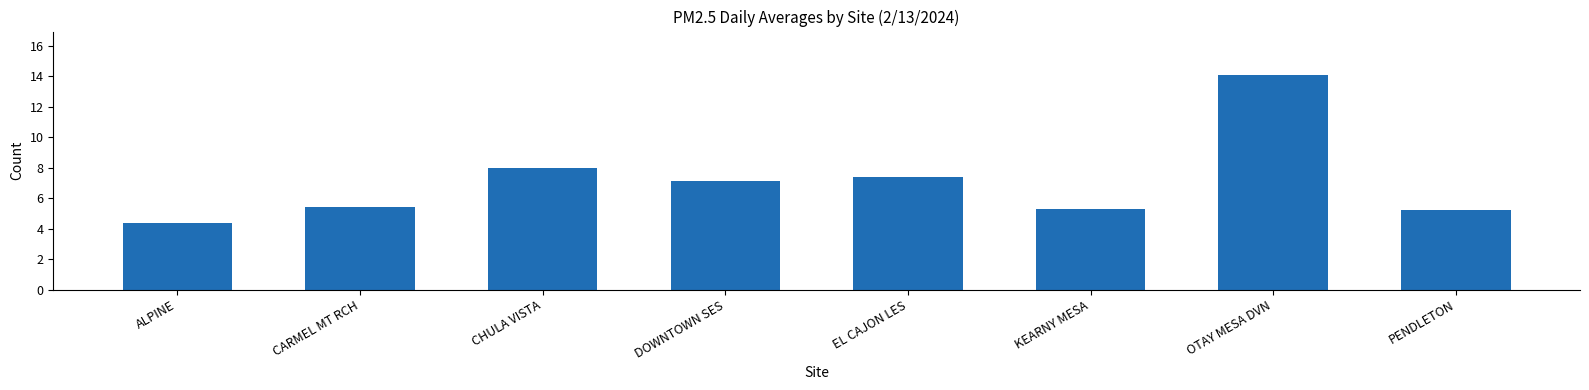

What is the label of the 8th bar from the left?

PENDLETON